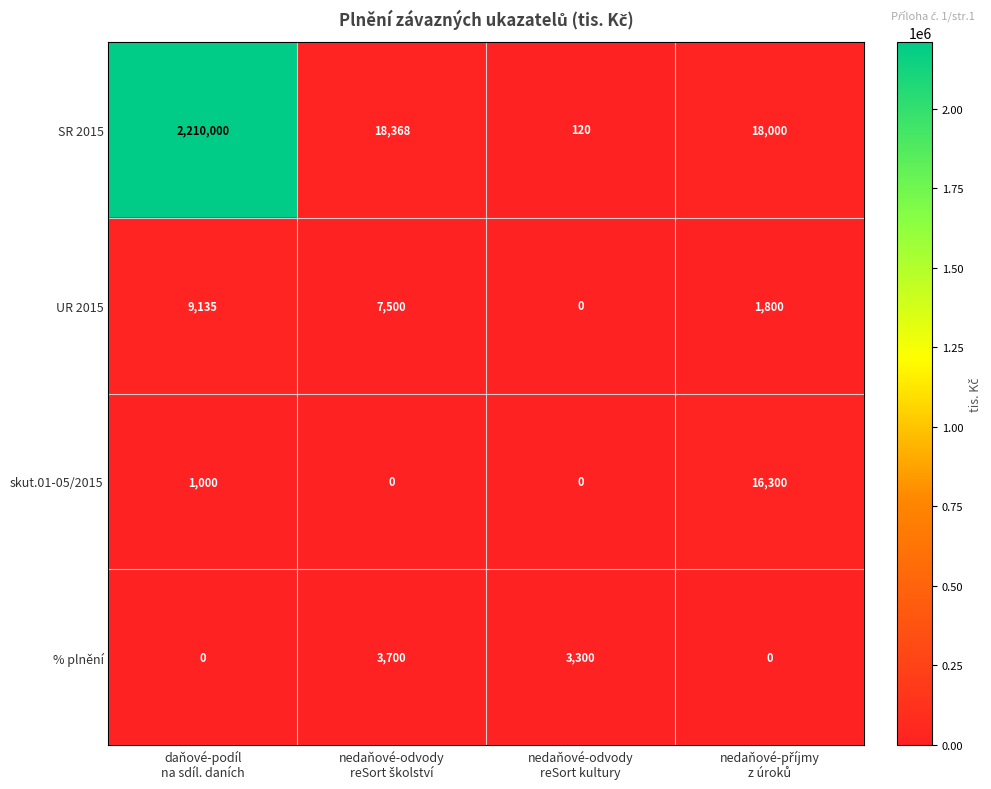

What is the average value of the skut.01-05/2015 series?

4325